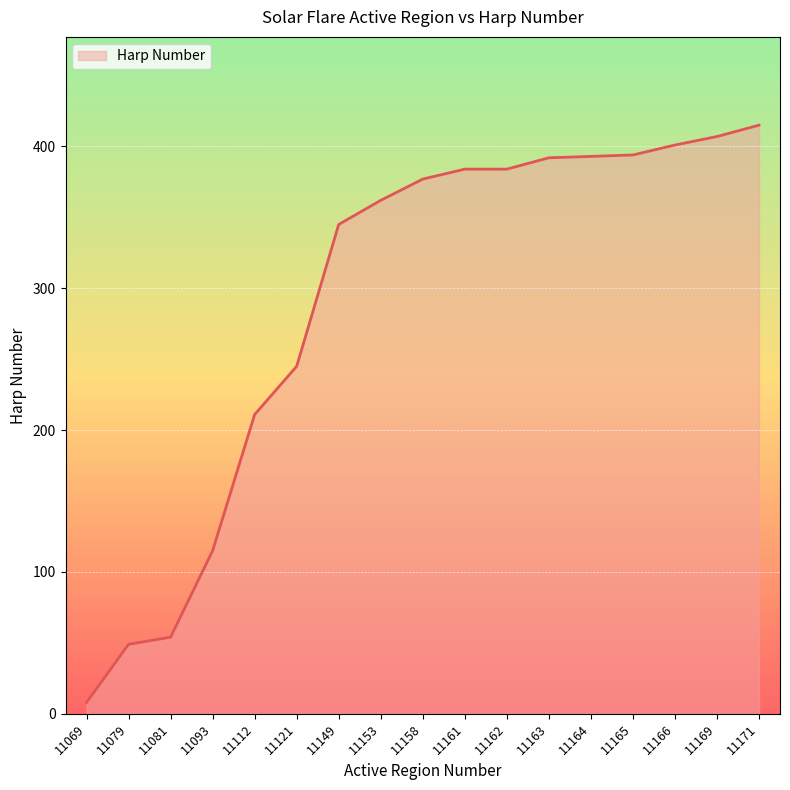

Between 11069 and 11166, which is larger?

11166